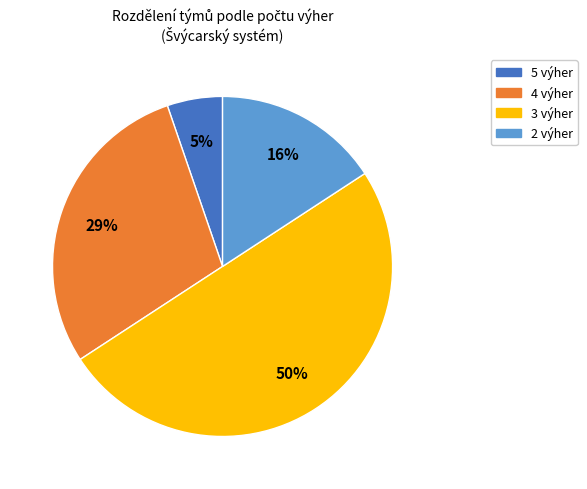

How many segments does this pie chart have?

4